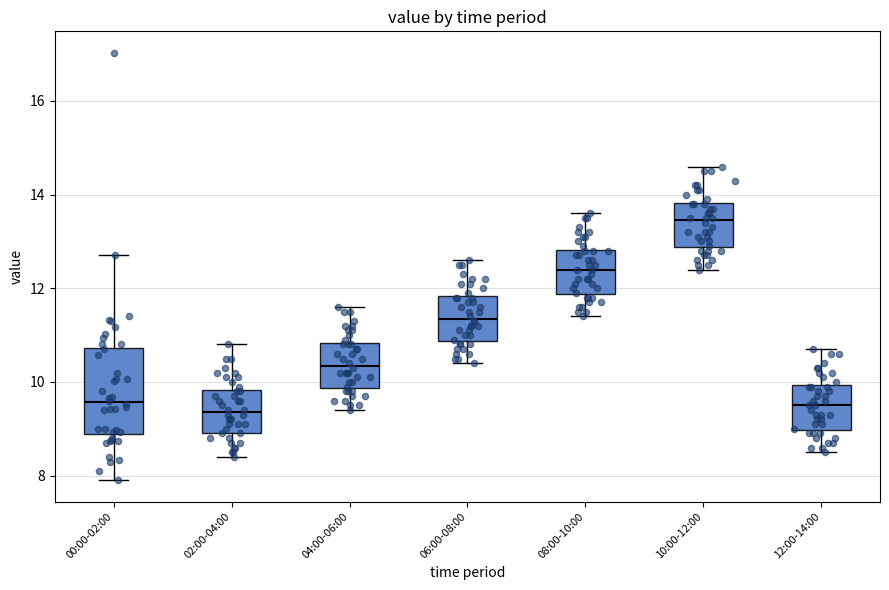

Where is the upper edge of the box for 00:00-02:00 on the y-axis? The values are not printed on the chart, so give them approximately, as read against the axis.

10.8